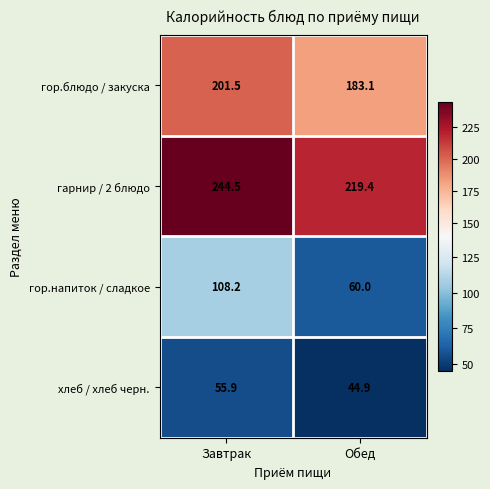

How many series are shown in this chart?

4